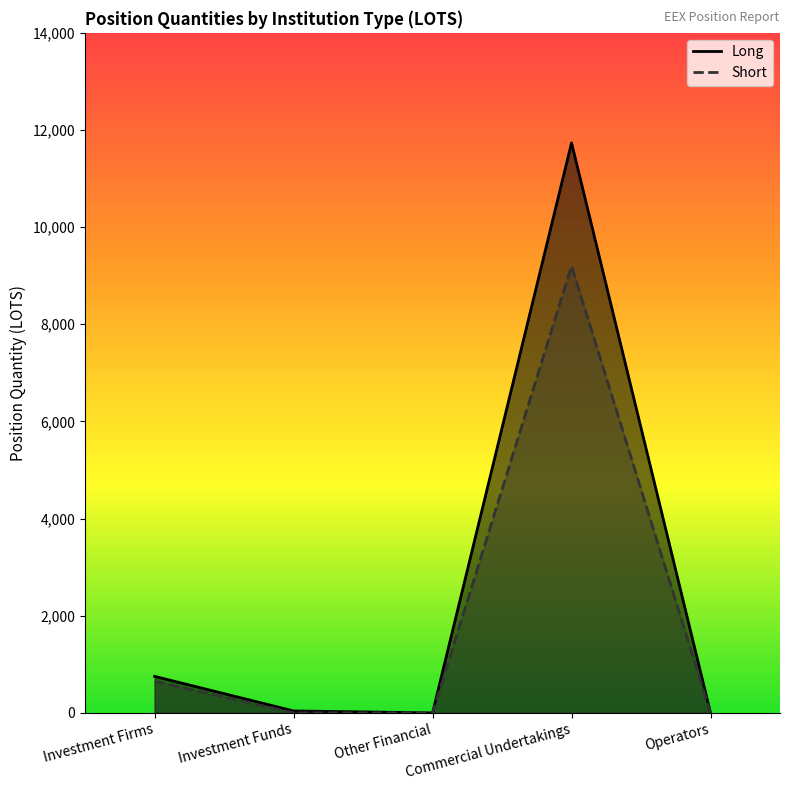

How many data points does each series have?

5